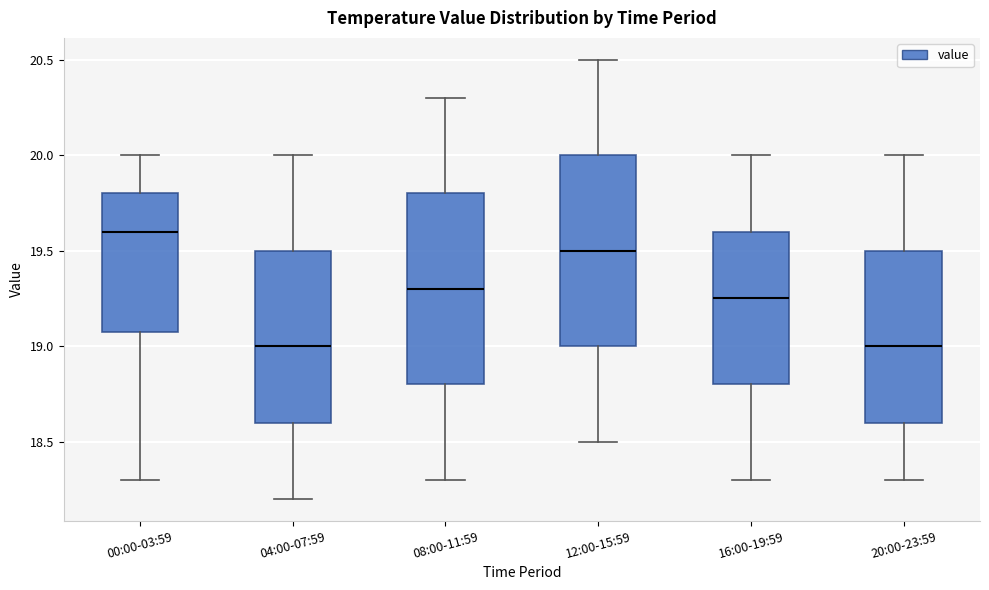

Where is the upper edge of the box for 04:00-07:59 on the y-axis? The values are not printed on the chart, so give them approximately, as read against the axis.

19.50